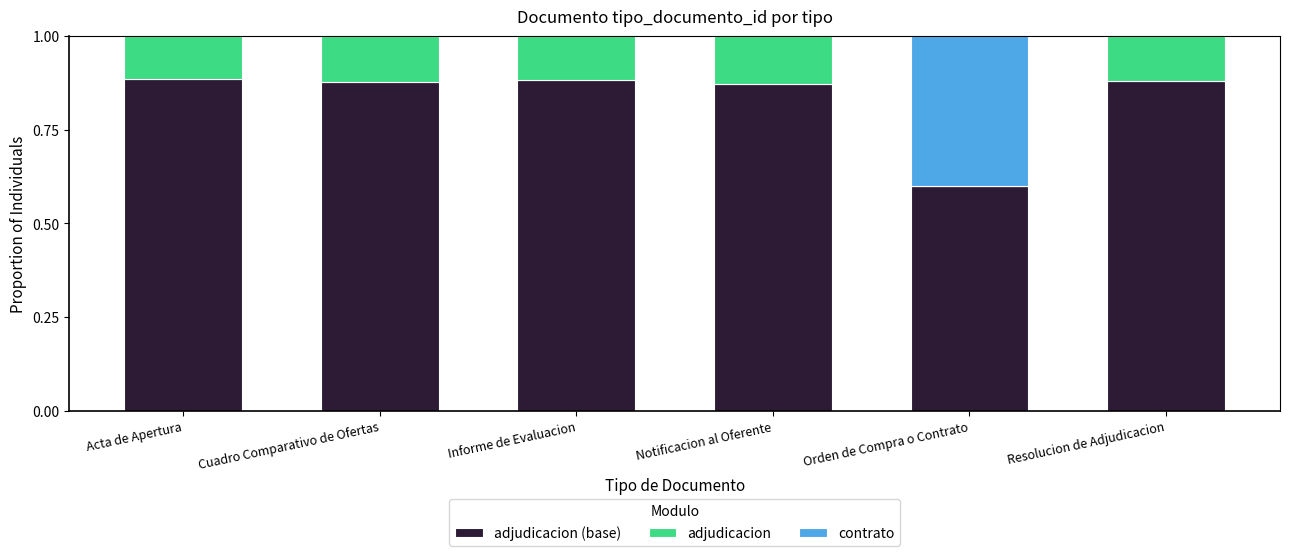

What is the total value across all series at Cuadro Comparativo de Ofertas?

1.0